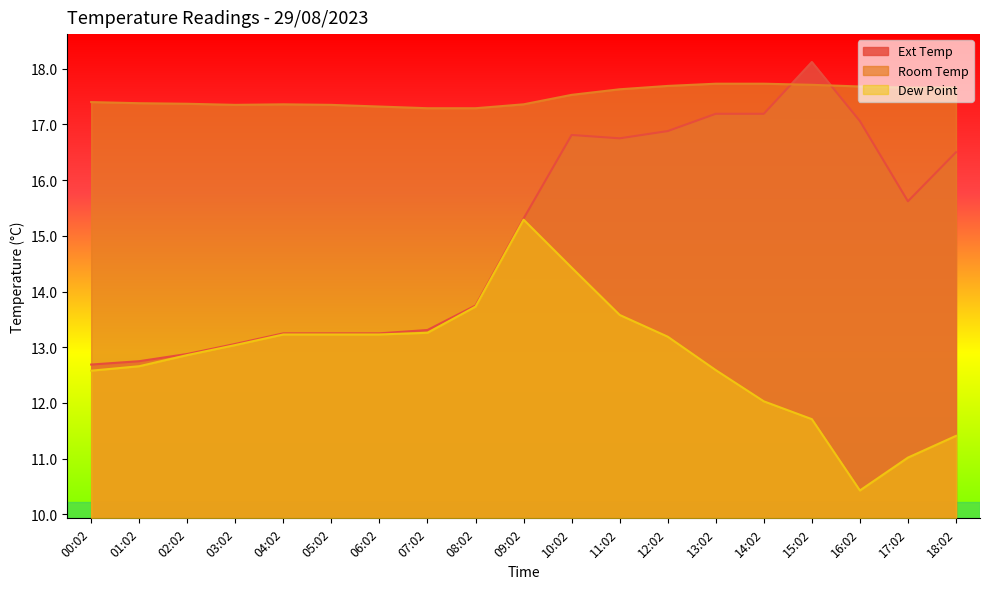

What is the total value across all series at 15:02?

47.5